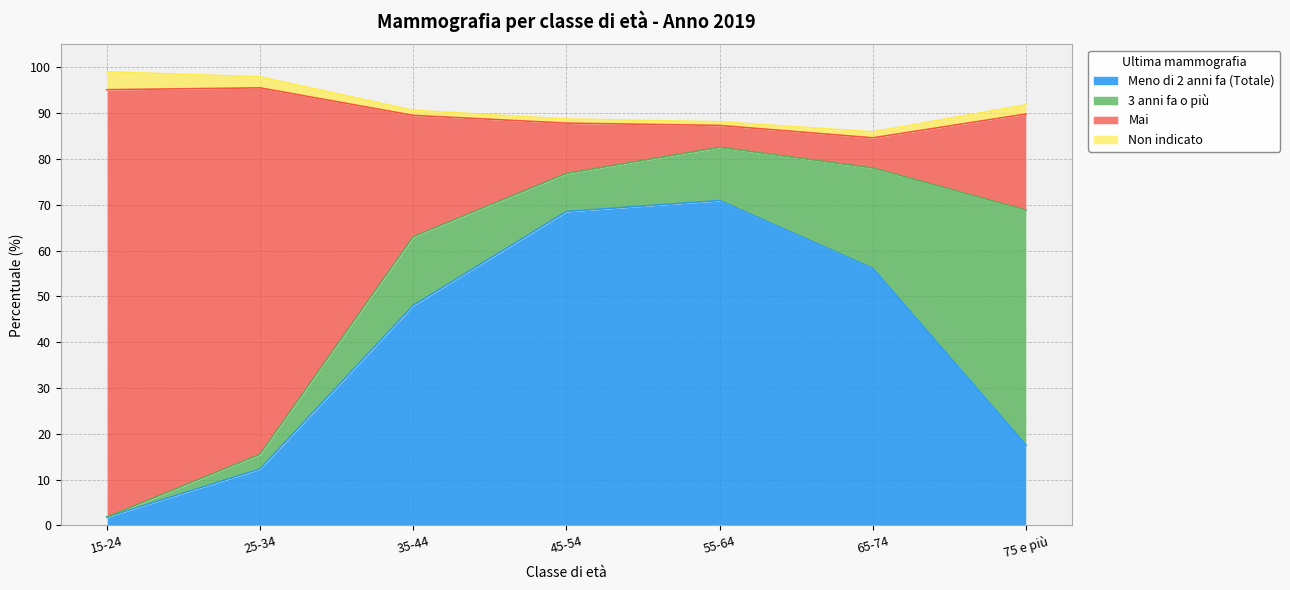

Which category has the lowest value in the Meno di 2 anni fa (Totale) series?

15-24